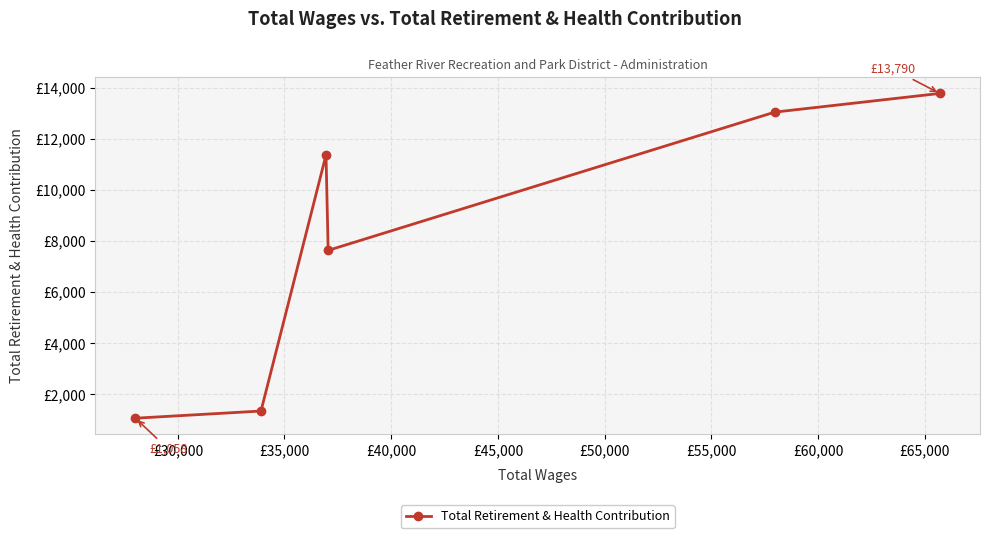

How many data points are above 11378?

2